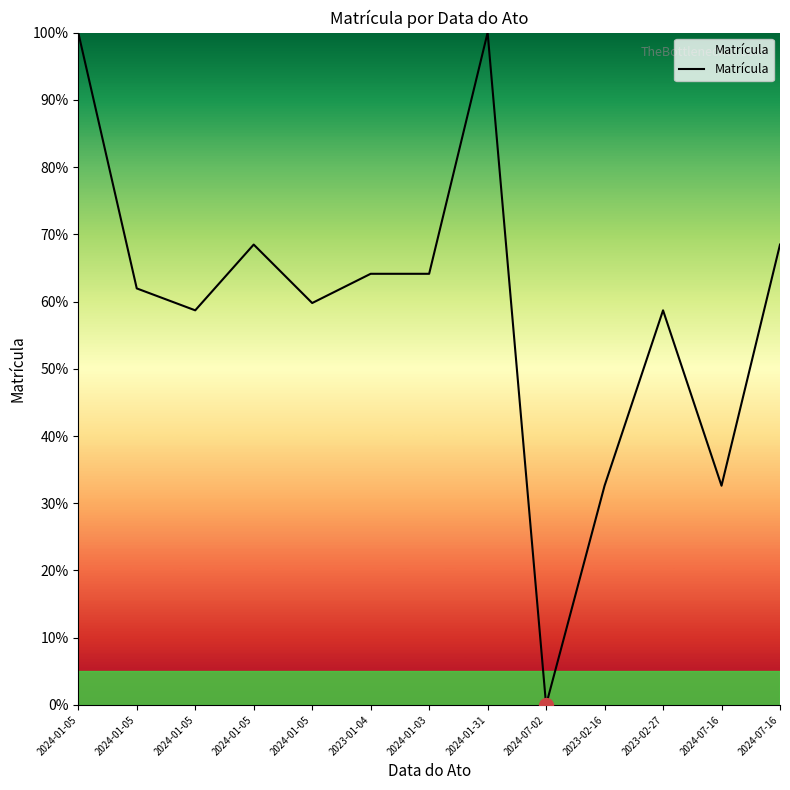

What is the sum of the values at 2024-07-16 and 2024-07-16?

101.1